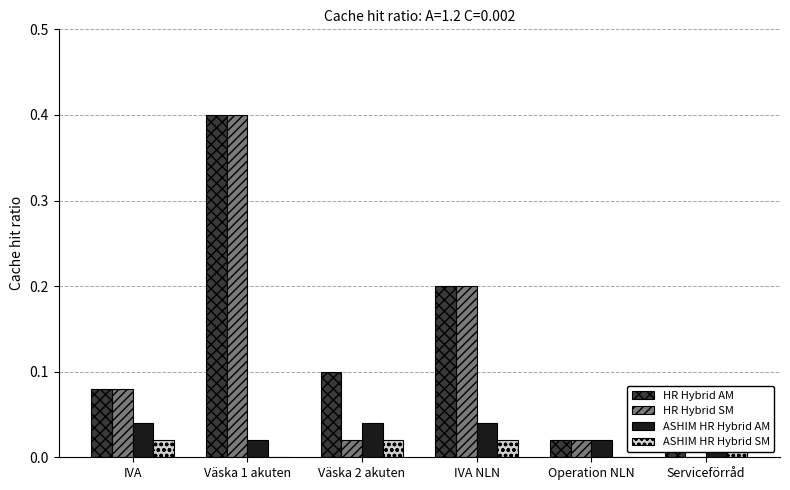

Reading left to right, list all the values displayed in this chart.

Antal i lager: 0.1	0.4	0.1	0.2	0.0	0.1
Rekommenderat antal: 0.1	0.4	0.0	0.2	0.0	0.0
Ny lagerplats (count): 0.0	0.0	0.0	0.0	0.0	0.0
Praxbind count: 0.0	0.0	0.0	0.0	0.0	0.0